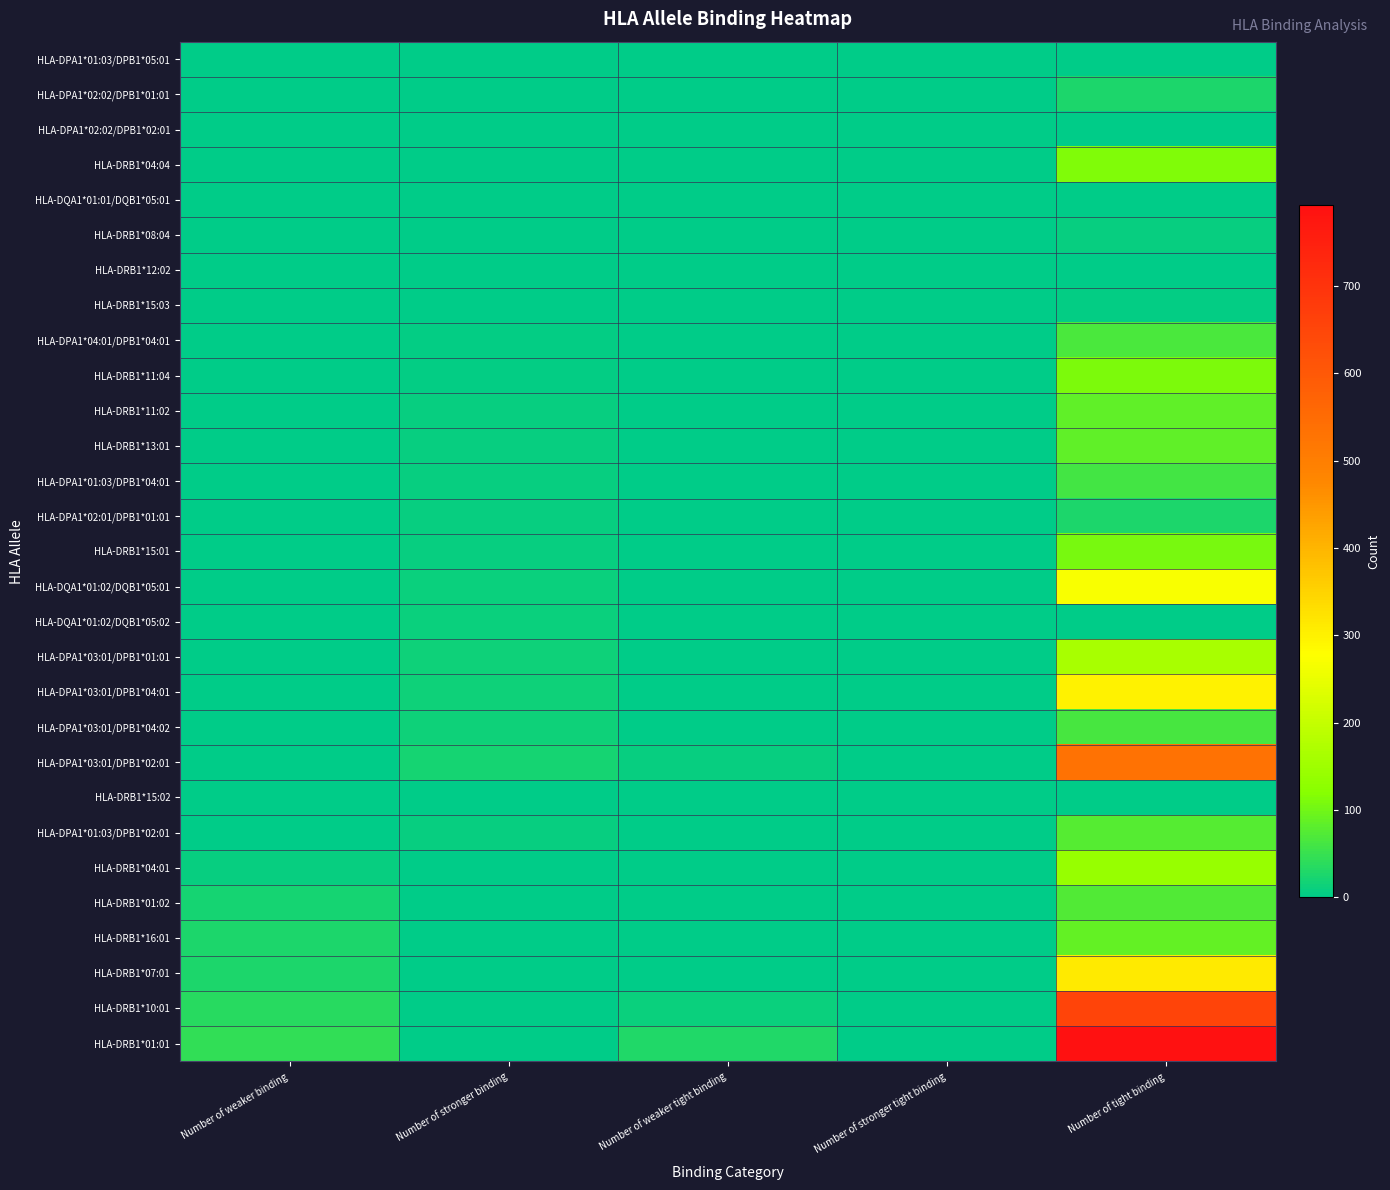

Which series has the widest spread of values?

HLA-DRB1*01:01